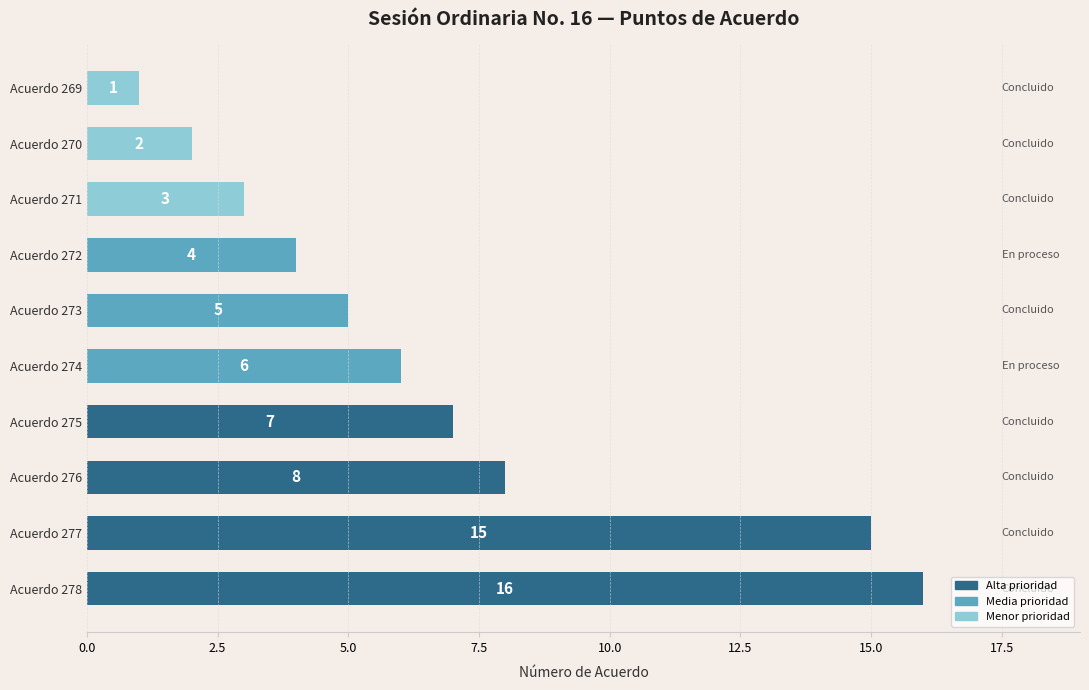

Rank the categories by value from highest to lowest.

Acuerdo 278, Acuerdo 277, Acuerdo 276, Acuerdo 275, Acuerdo 274, Acuerdo 273, Acuerdo 272, Acuerdo 271, Acuerdo 270, Acuerdo 269